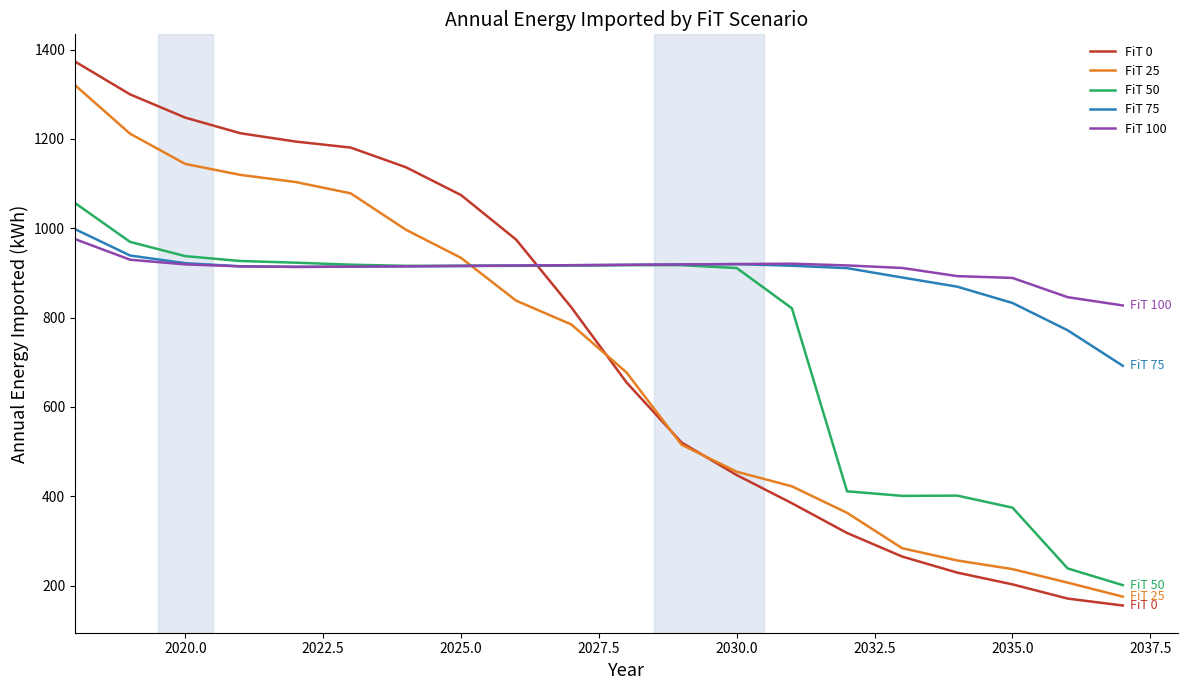

What are all the series names shown in the legend?

FiT 0, FiT 25, FiT 50, FiT 75, FiT 100